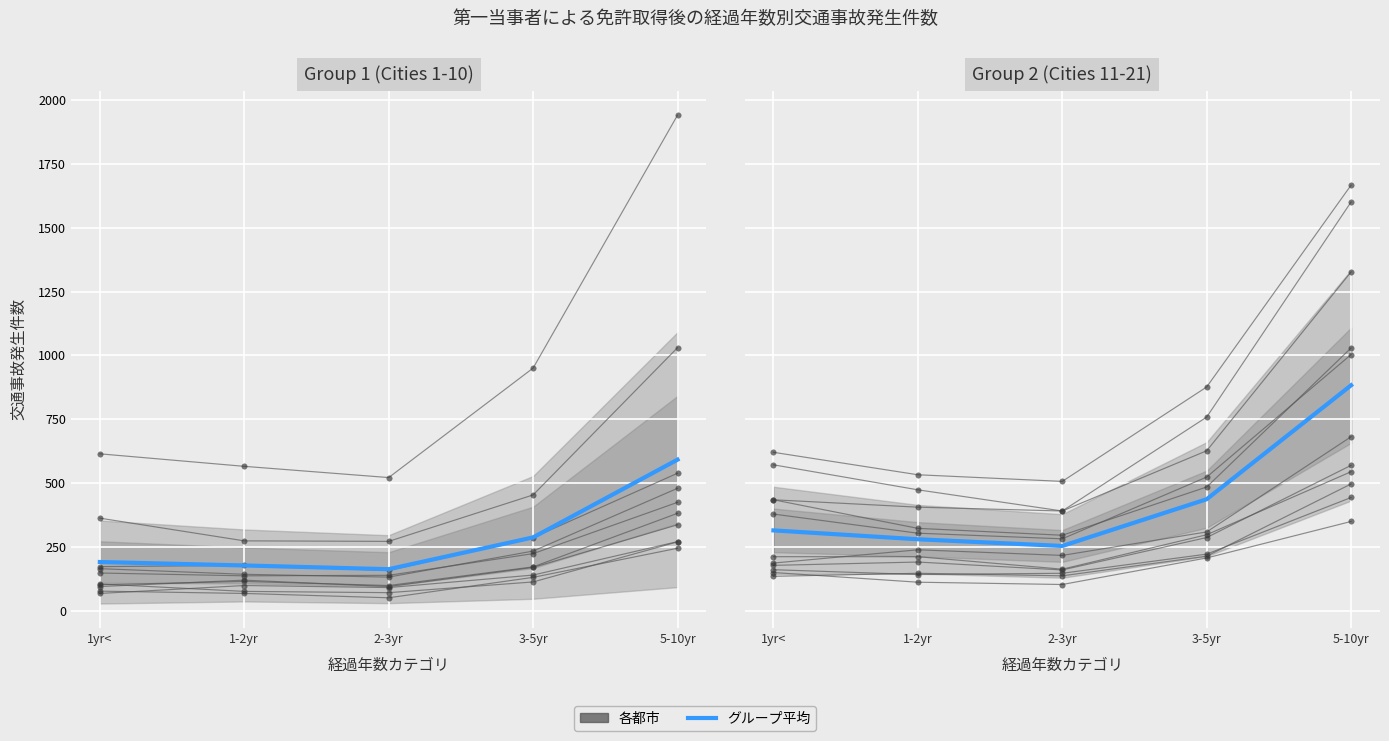

True or false: there are more than 0 points higher than both neighbors.

False